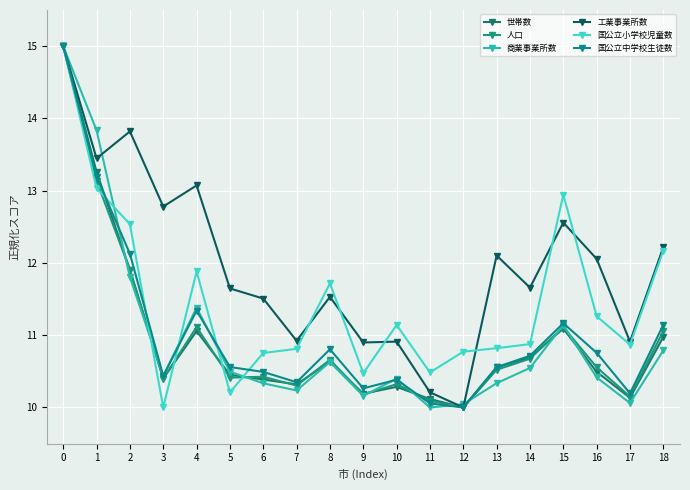

Is it true that 世帯数 equals 13.3 at 1?

True